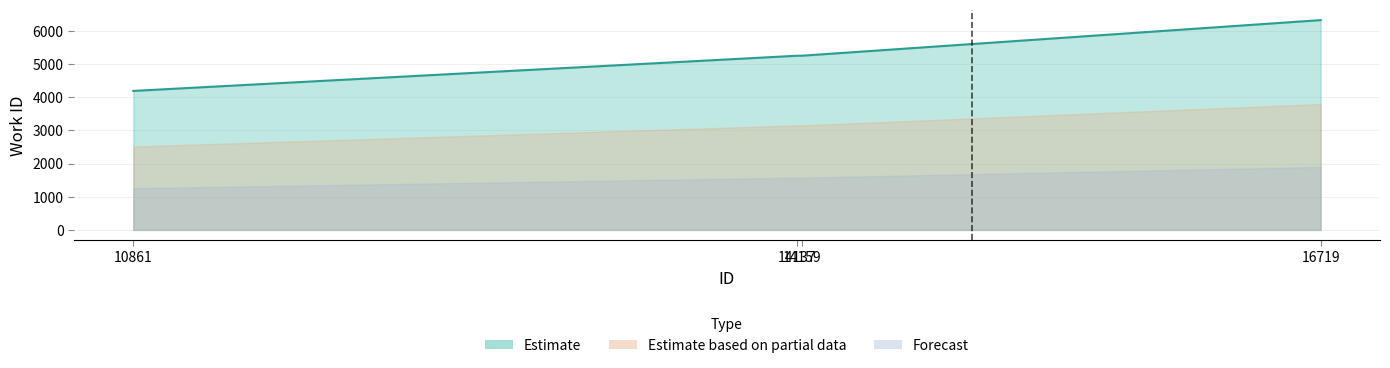

True or false: the data shows 4188 at 10861.

True